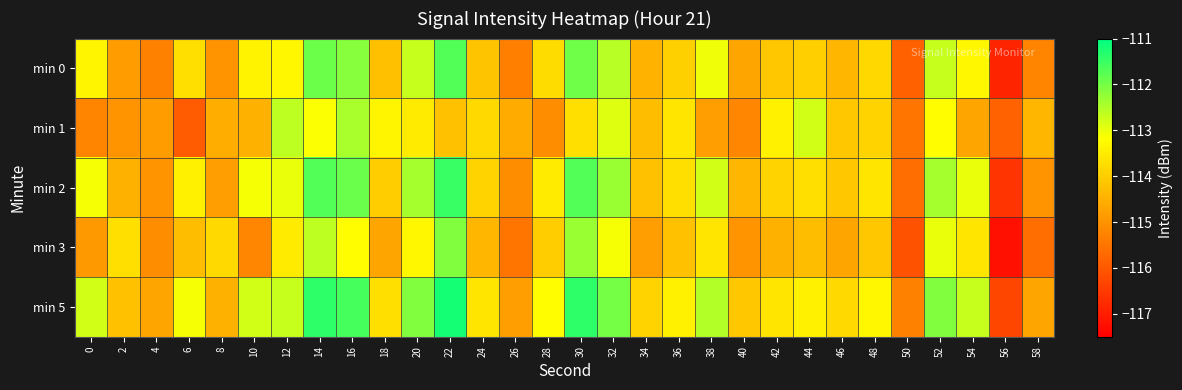

Which label corresponds to the largest value in the chart?

22